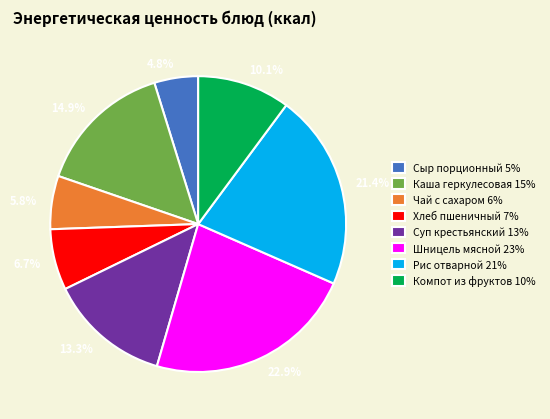

What percentage do Рис отварной and Хлеб пшеничный together represent?

28.1%